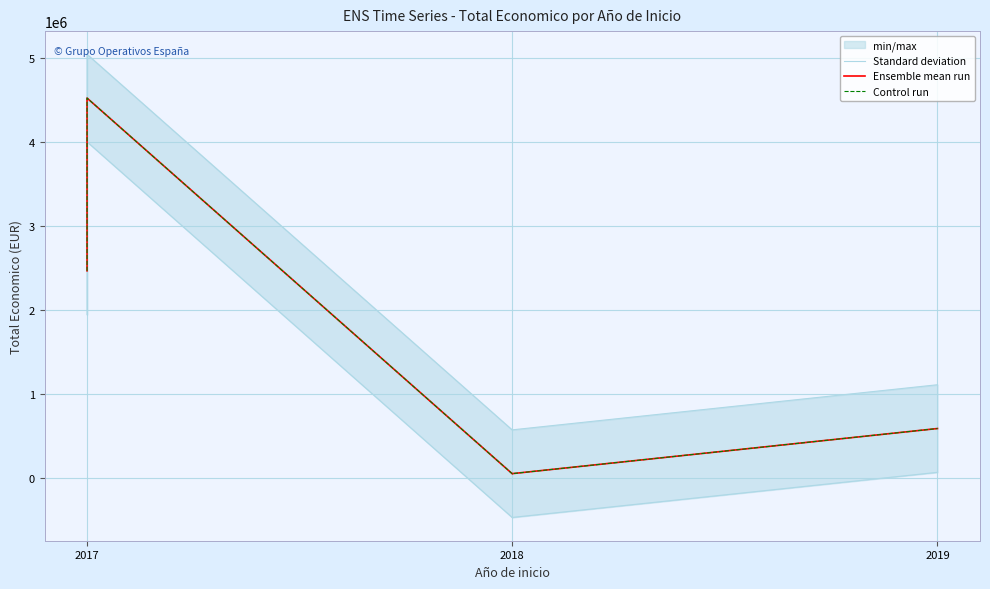

True or false: Standard deviation and Control run intersect in this chart.

False